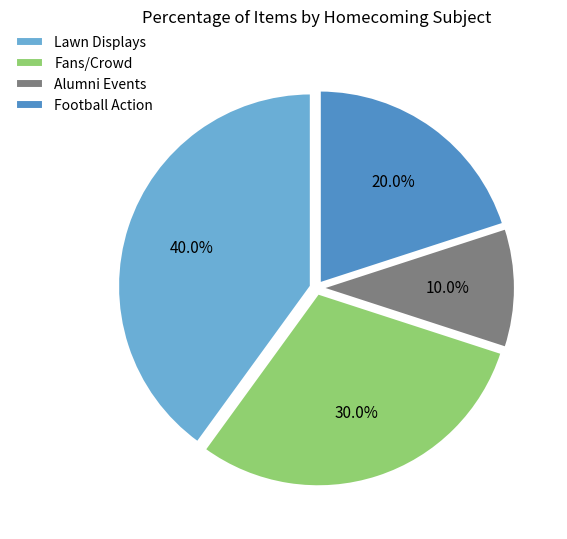

Which slice is the smallest?

Alumni Events